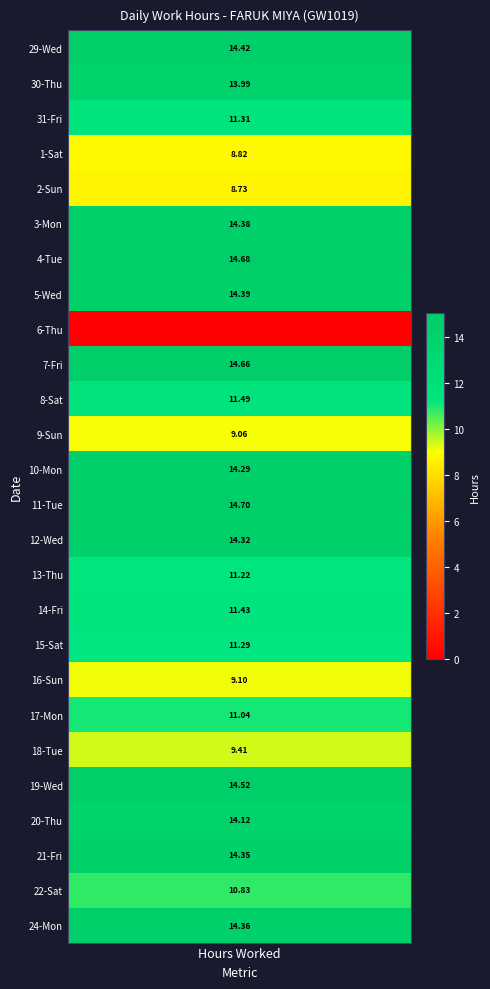

At how many categories does at least one series exceed 8?

1